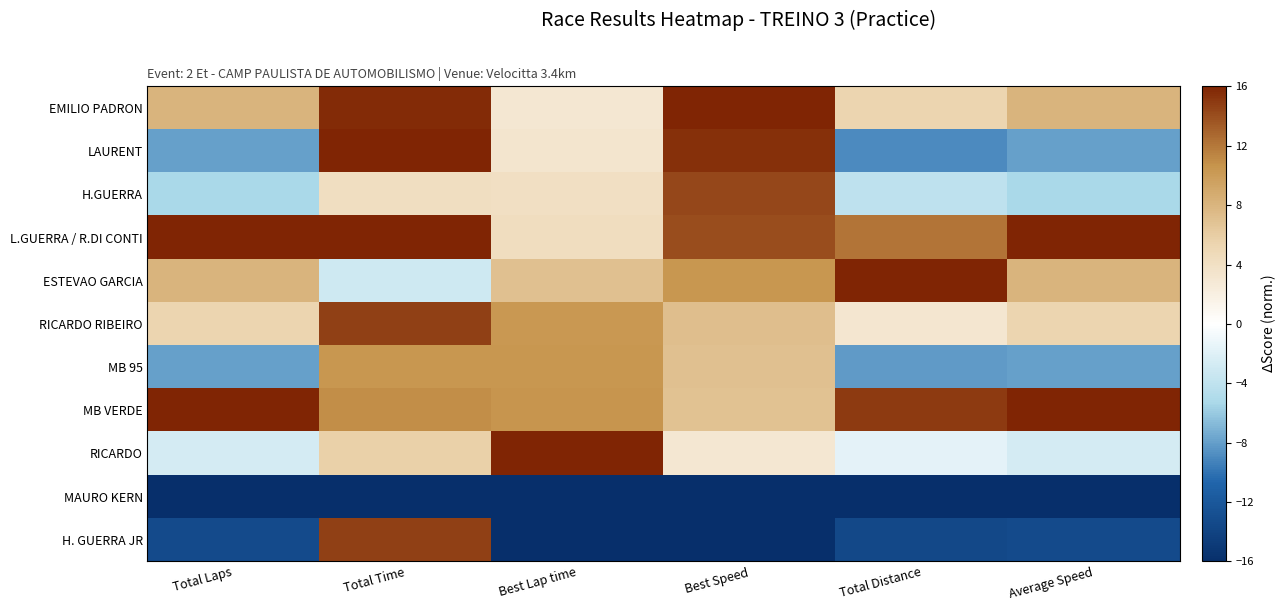

Reading left to right, what are all the values shown in this chart?

EMILIO PADRON: Total Laps=8.0	Total Time=15.7	Best Lap time=3.0	Best Speed=16.0	Total Distance=5.3	Average Speed=8.0
LAURENT: Total Laps=-8.0	Total Time=16.0	Best Lap time=3.4	Best Speed=15.4	Total Distance=-9.0	Average Speed=-8.0
H.GUERRA: Total Laps=-5.3	Total Time=4.1	Best Lap time=4.1	Best Speed=14.3	Total Distance=-4.1	Average Speed=-5.3
L.GUERRA / R.DI CONTI: Total Laps=16.0	Total Time=15.9	Best Lap time=4.3	Best Speed=14.0	Total Distance=12.2	Average Speed=16.0
ESTEVAO GARCIA: Total Laps=8.0	Total Time=-3.1	Best Lap time=7.0	Best Speed=10.4	Total Distance=16.0	Average Speed=8.0
RICARDO RIBEIRO: Total Laps=5.3	Total Time=14.7	Best Lap time=10.3	Best Speed=7.2	Total Distance=3.2	Average Speed=5.3
MB 95: Total Laps=-8.0	Total Time=10.5	Best Lap time=10.4	Best Speed=7.0	Total Distance=-8.2	Average Speed=-8.0
MB VERDE: Total Laps=16.0	Total Time=10.9	Best Lap time=10.5	Best Speed=6.9	Total Distance=15.0	Average Speed=16.0
RICARDO: Total Laps=-2.7	Total Time=5.7	Best Lap time=16.0	Best Speed=3.0	Total Distance=-1.6	Average Speed=-2.7
MAURO KERN: Total Laps=-16.0	Total Time=-16.0	Best Lap time=-16.0	Best Speed=-16.0	Total Distance=-16.0	Average Speed=-16.0
H. GUERRA JR: Total Laps=-13.3	Total Time=14.7	Best Lap time=-16.0	Best Speed=-16.0	Total Distance=-13.6	Average Speed=-13.3